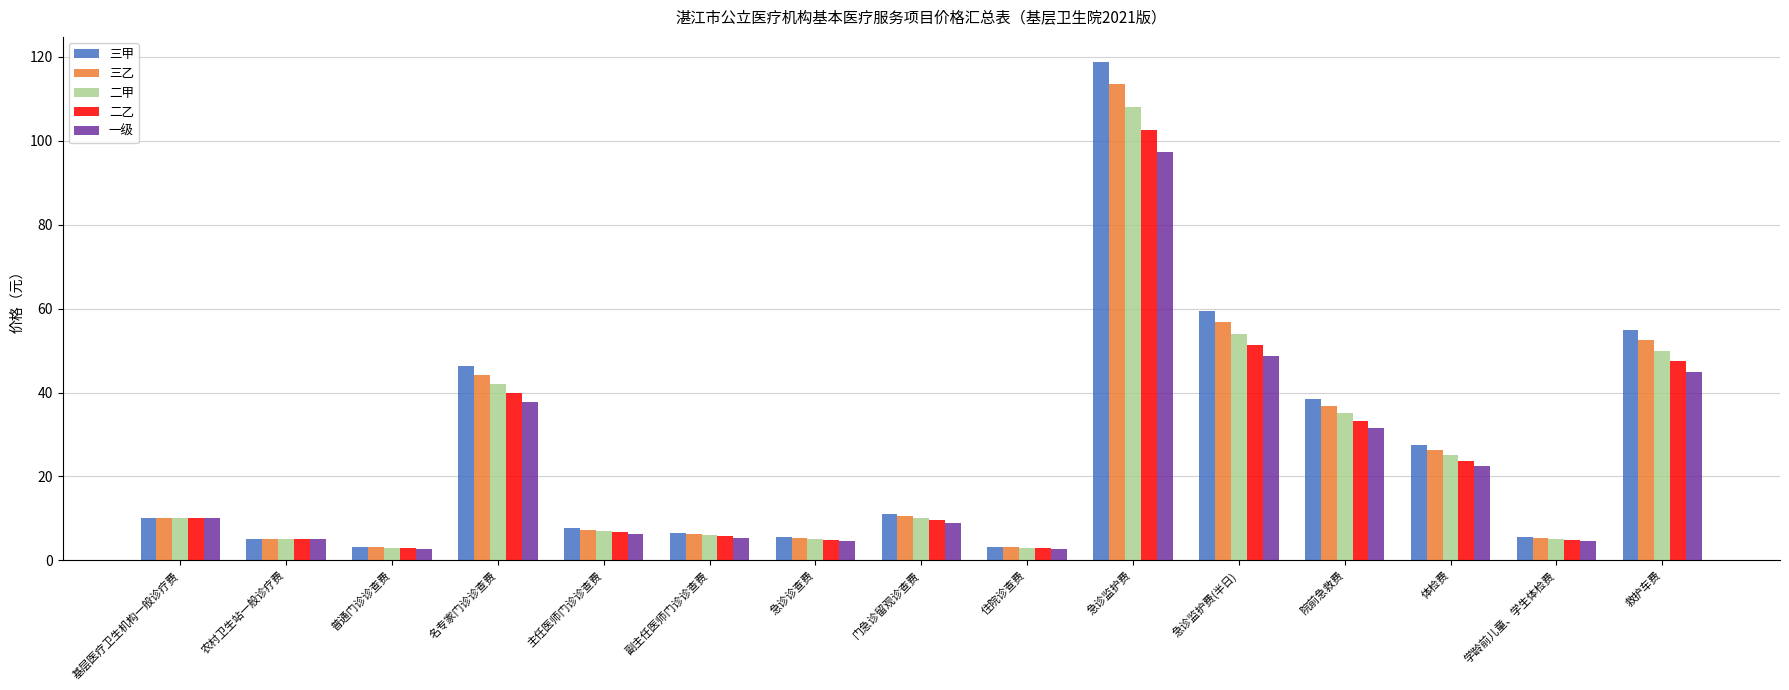

At which category is the sum across all series the highest?

急诊监护费